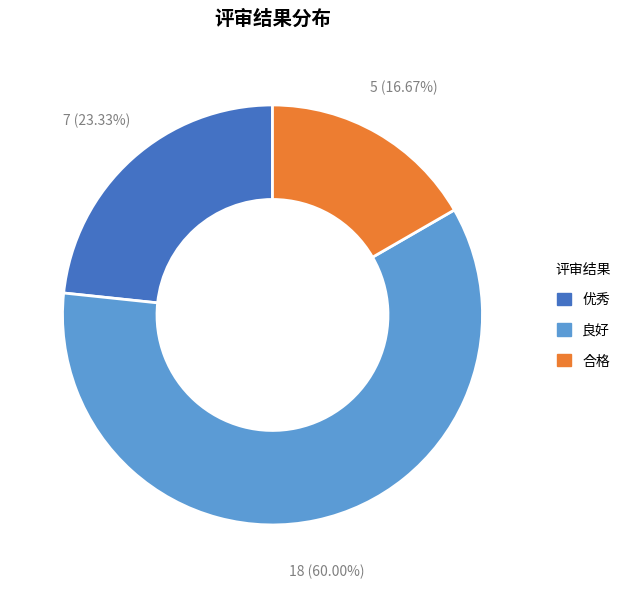

Which slice is the smallest?

合格